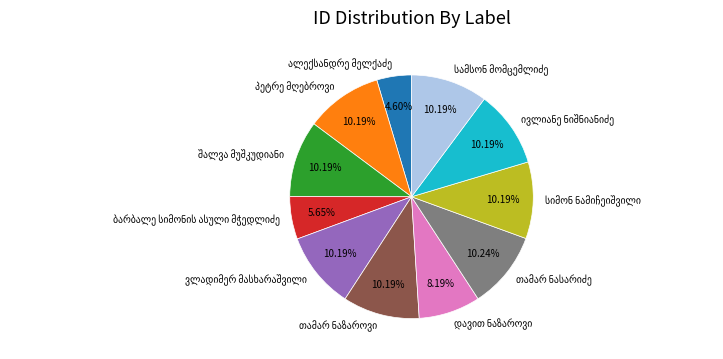

To the nearest percent, what is the difference between the largest and smallest slice percentages?

6%